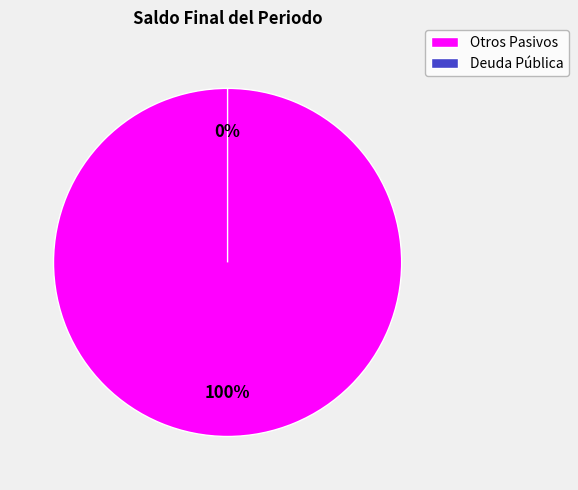

Which slice is the smallest?

Deuda Pública